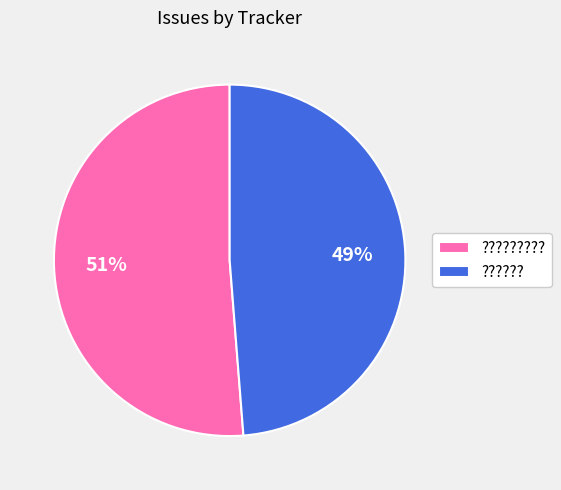

Approximately how many times larger is the value at ?????? compared to ??????????

1.0